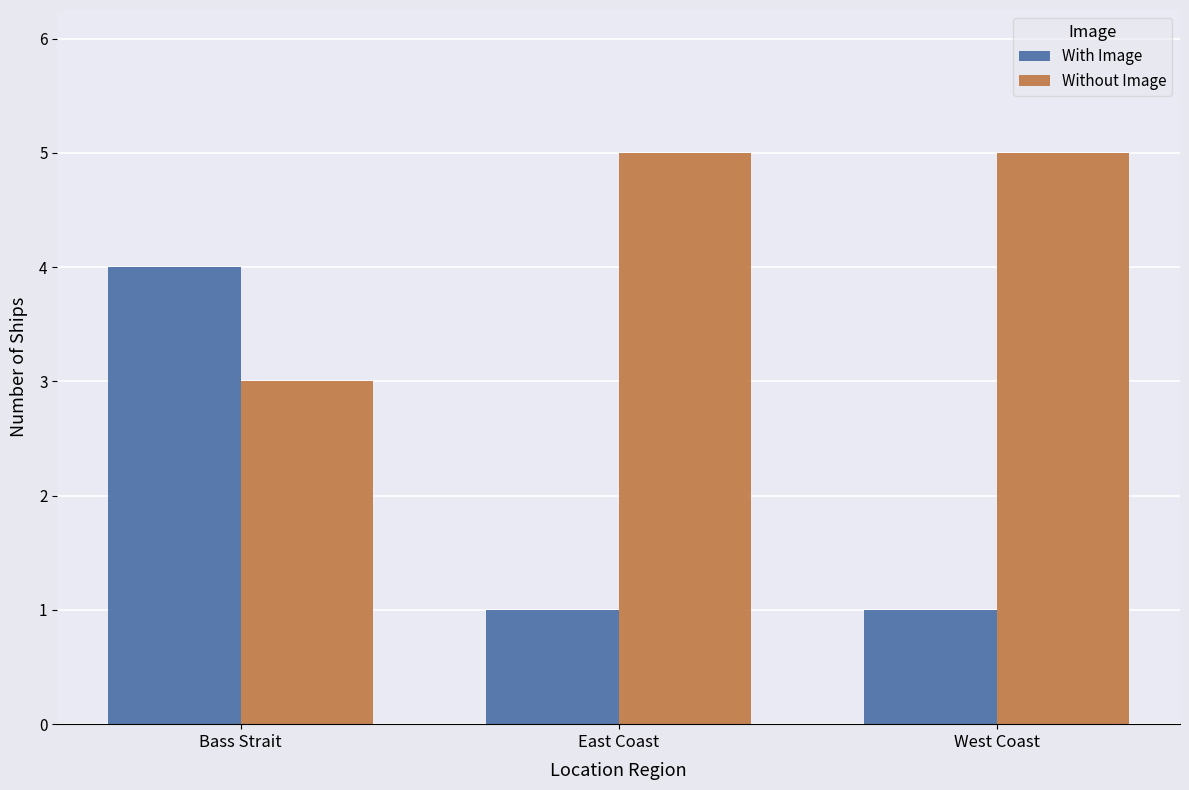

What is the total value across all series at East Coast?

6